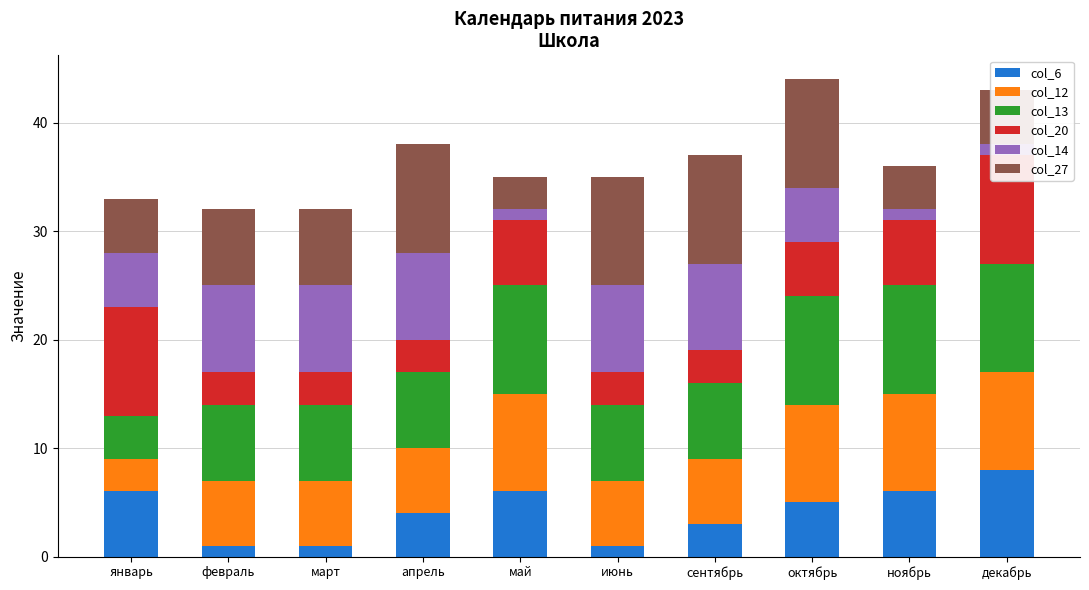

How many values in the col_20 series exceed 5?

4